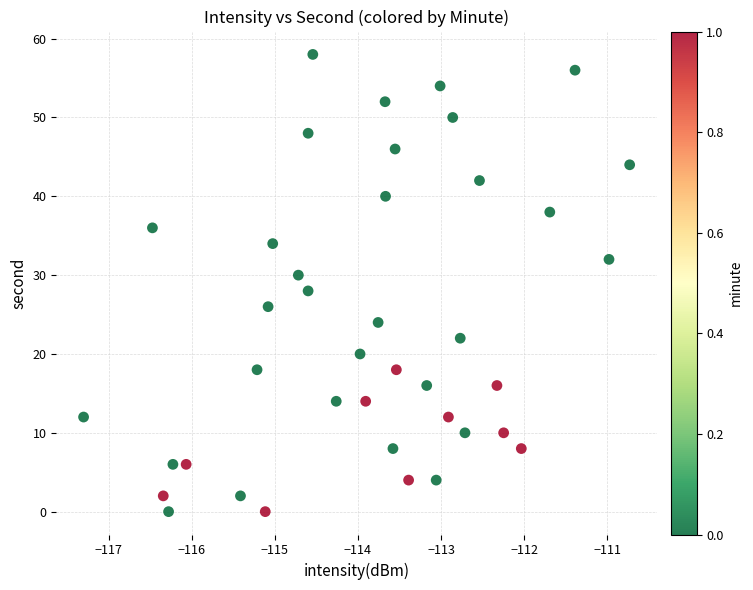

How many data points are displayed?

40